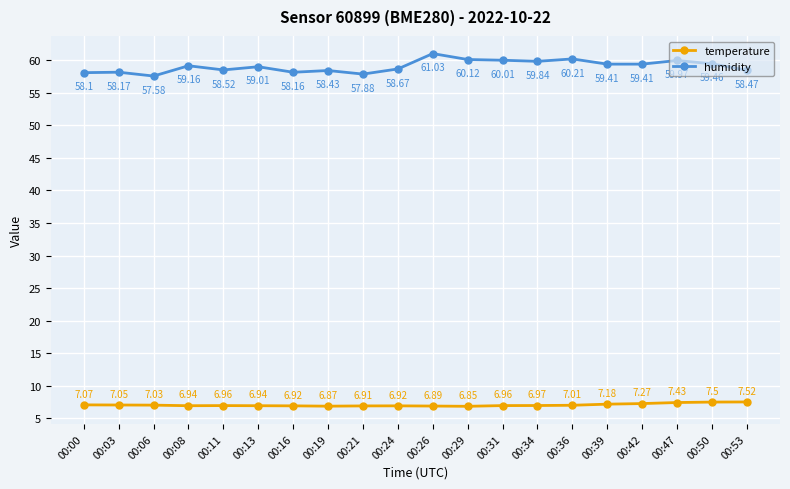

What is the maximum value for humidity?

61.0